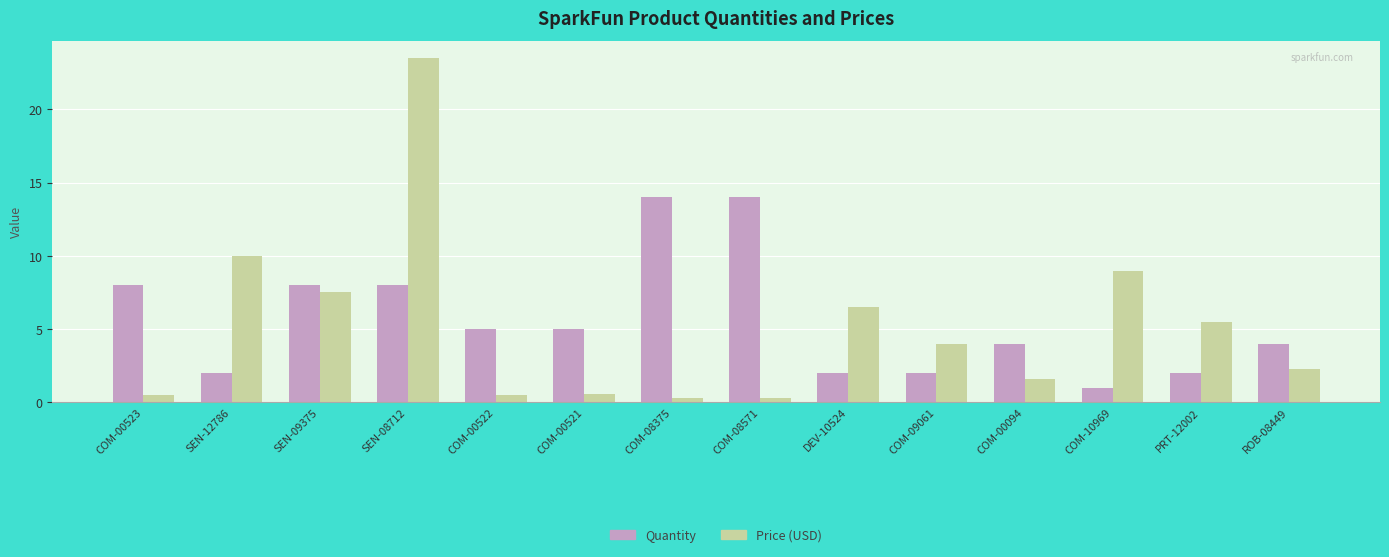

What is the average value of the Price (USD) series?

5.1